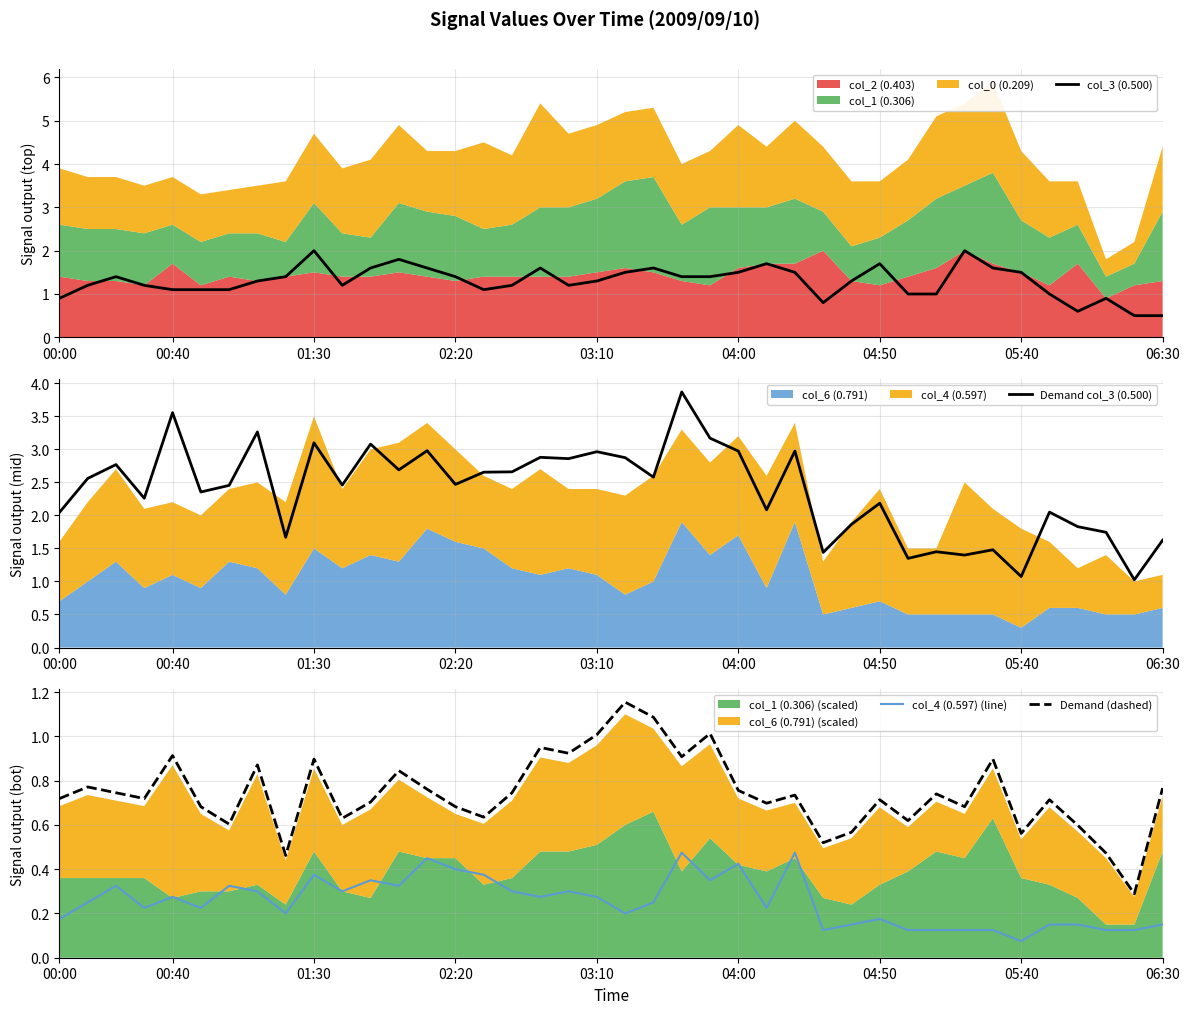

What is the maximum value for Demand col_3 (0.500)?

3.9